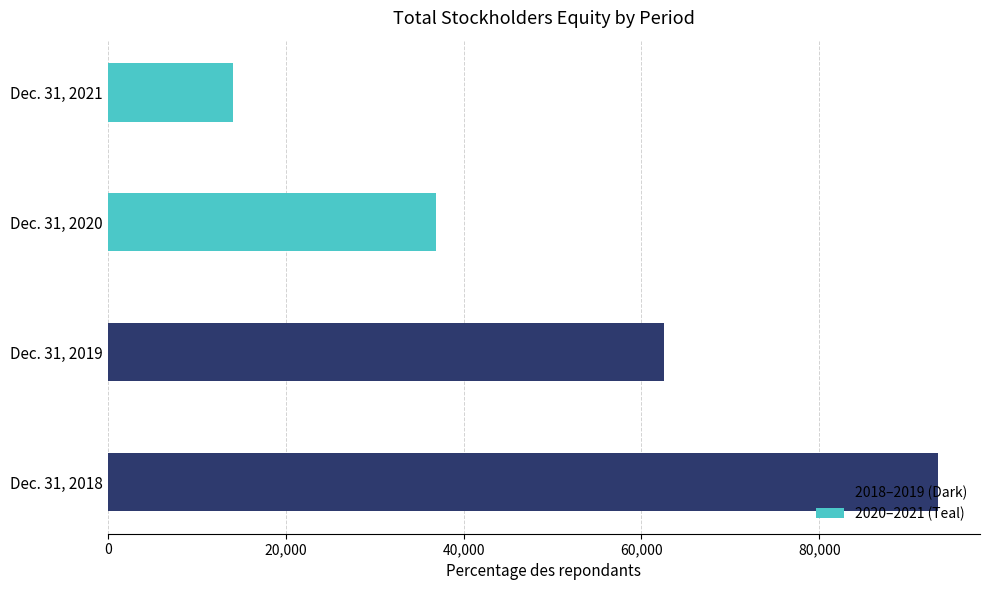

Are the bars grouped side by side (vs. stacked)?

No